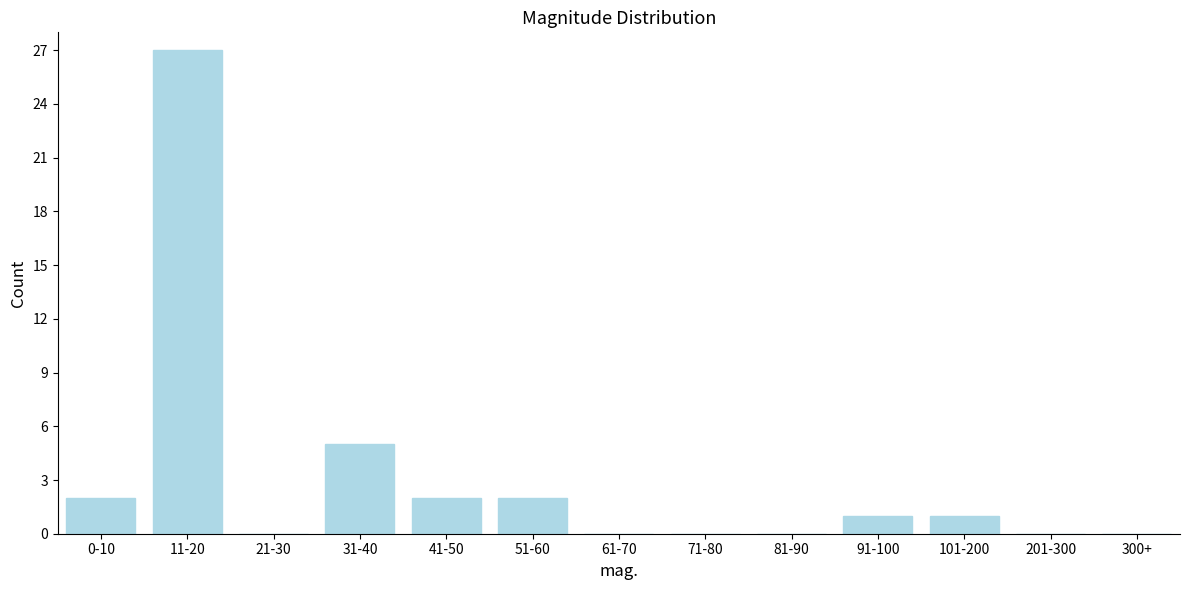

Reading left to right, what are all the values shown in this chart?

0-10=2	11-20=27	21-30=0	31-40=5	41-50=2	51-60=2	61-70=0	71-80=0	81-90=0	91-100=1	101-200=1	201-300=0